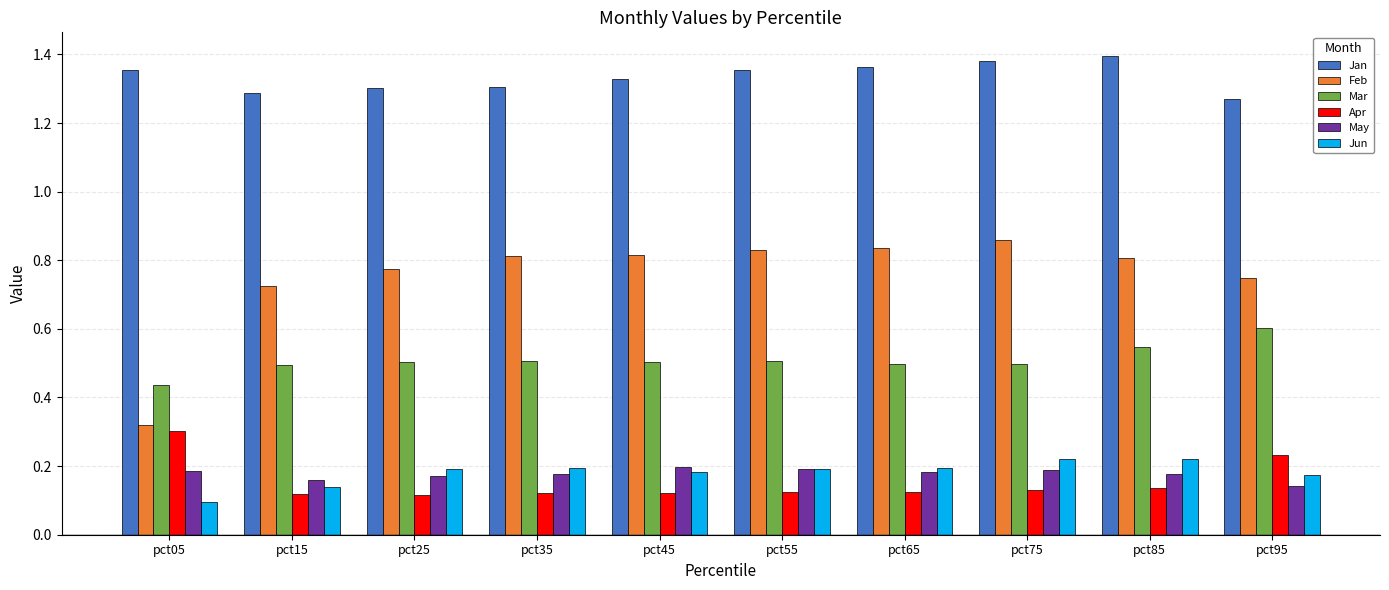

What is the sum of the Feb values at pct15 and pct85?

1.5